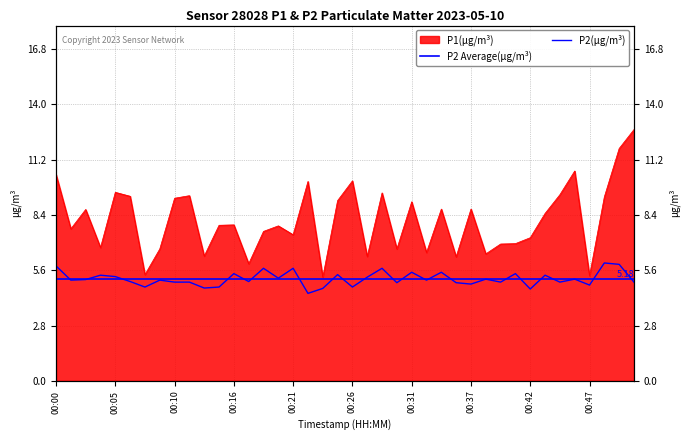

How many interior local peaks does the P2 series have?

14